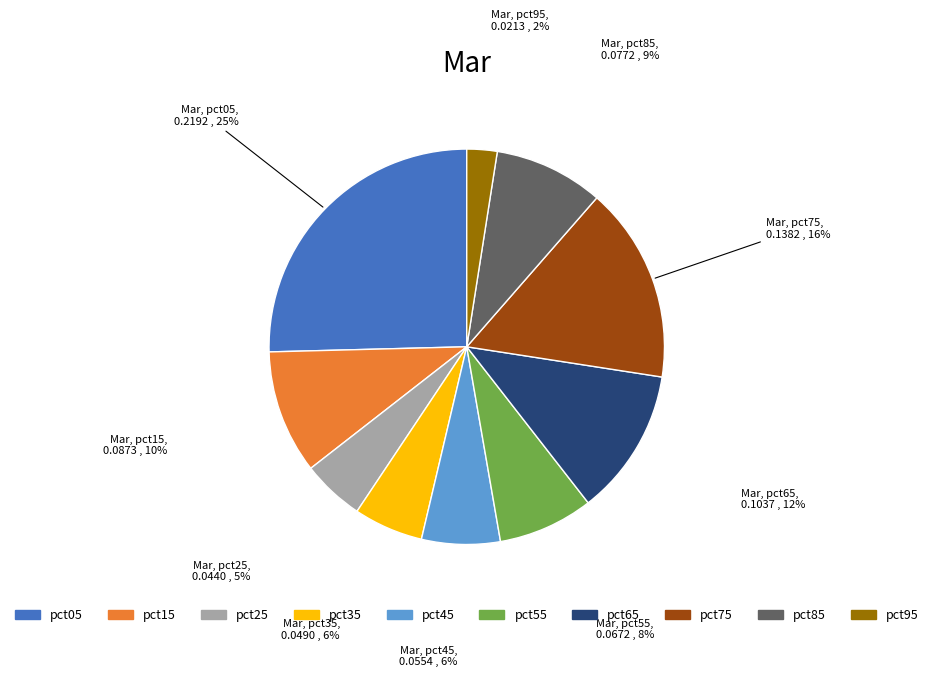

Which has a higher value, pct15 or pct65?

pct65